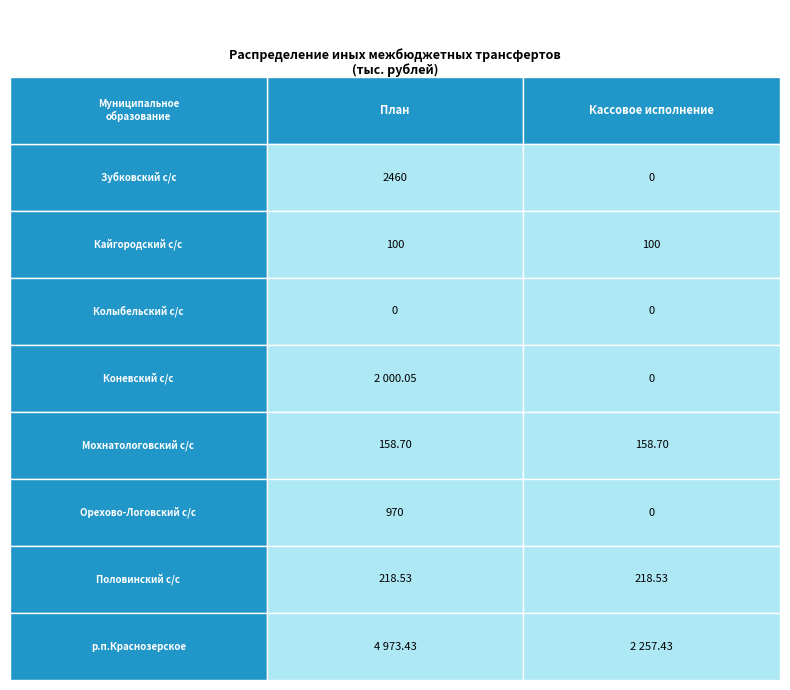

At 1, list the series in order from largest to smallest.

р.п.Краснозерское, Половинский с/с, Мохнатологовский с/с, Кайгородский с/с, Зубковский с/с, Колыбельский с/с, Коневский с/с, Орехово-Логовский с/с